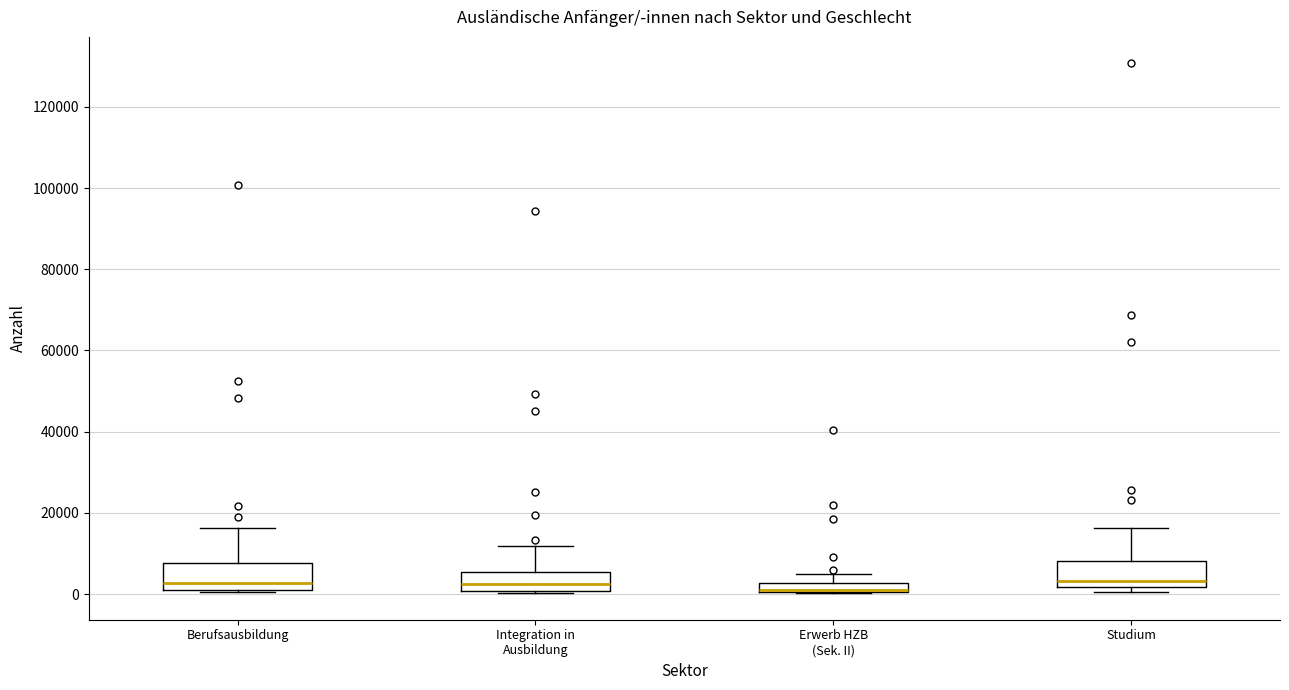

Where does the upper whisker of the box for Studium end on the y-axis? The values are not printed on the chart, so give them approximately, as read against the axis.

16000